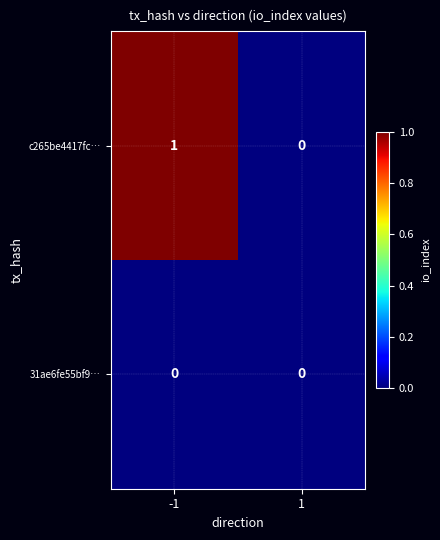

Which series has the largest range (max minus min)?

c265be4417fc…